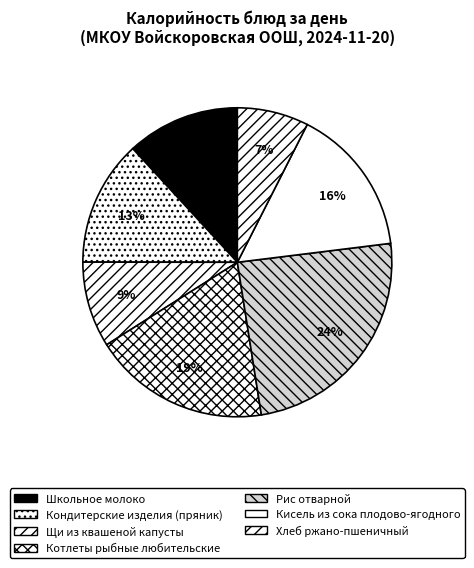

What percentage do Школьное молоко and Котлеты рыбные любительские together represent?

30.4%